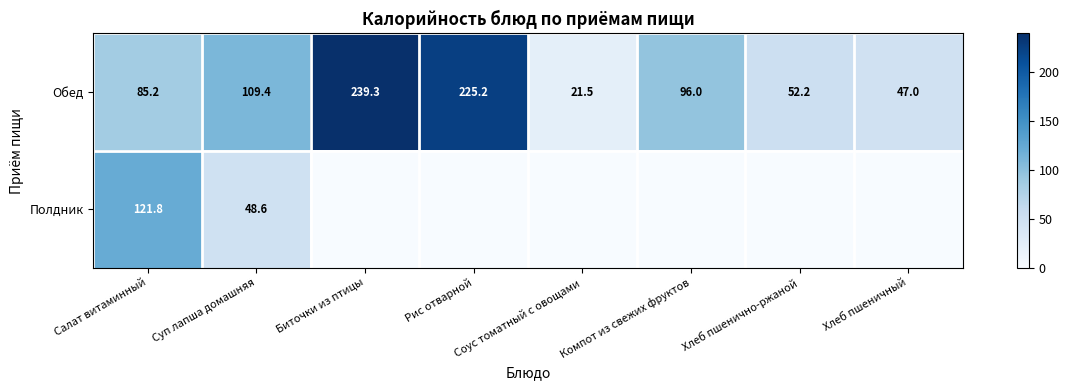

What is the approximate value of Обед at Соус томатный с овощами?

21.5